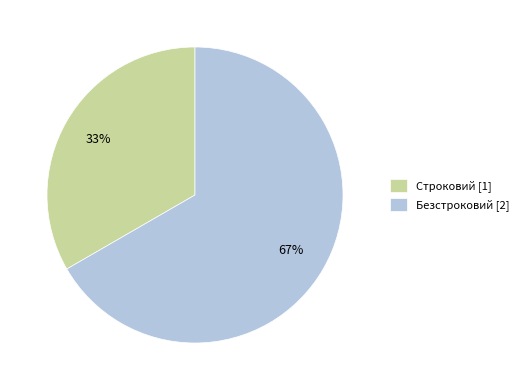

To the nearest percent, what percentage of the pie is Безстроковий?

67%